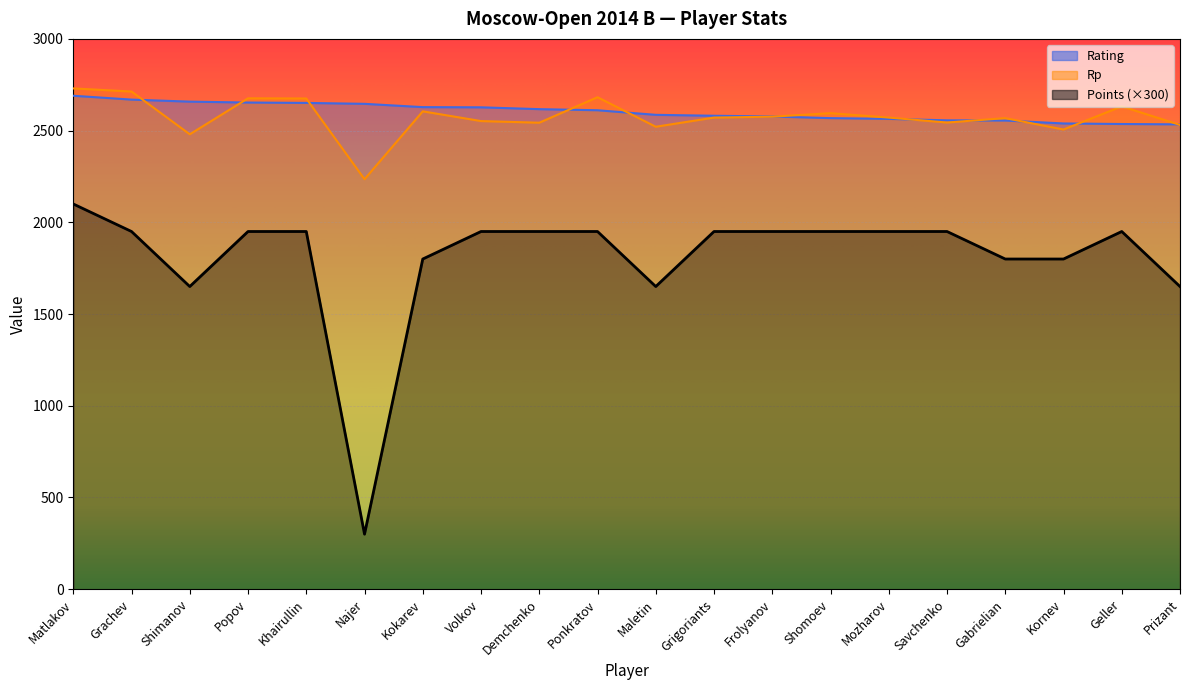

The value of Points at Shomoev is 3194. True or false?

False